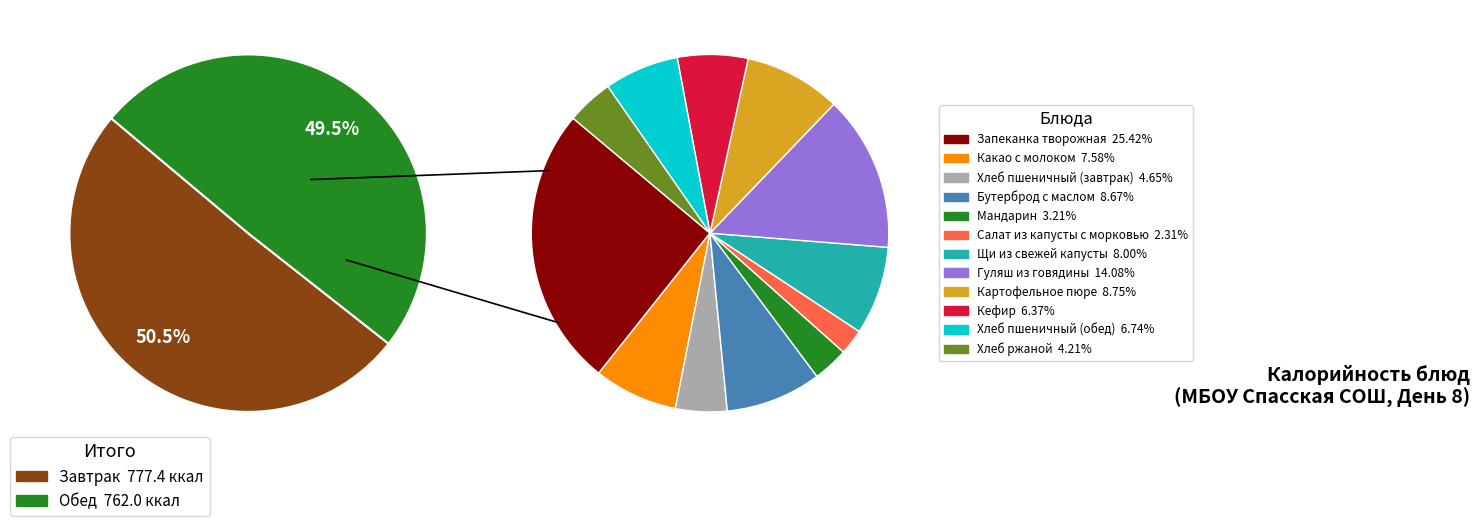

True or false: Бутерброд с маслом accounts for 2% of the total.

False